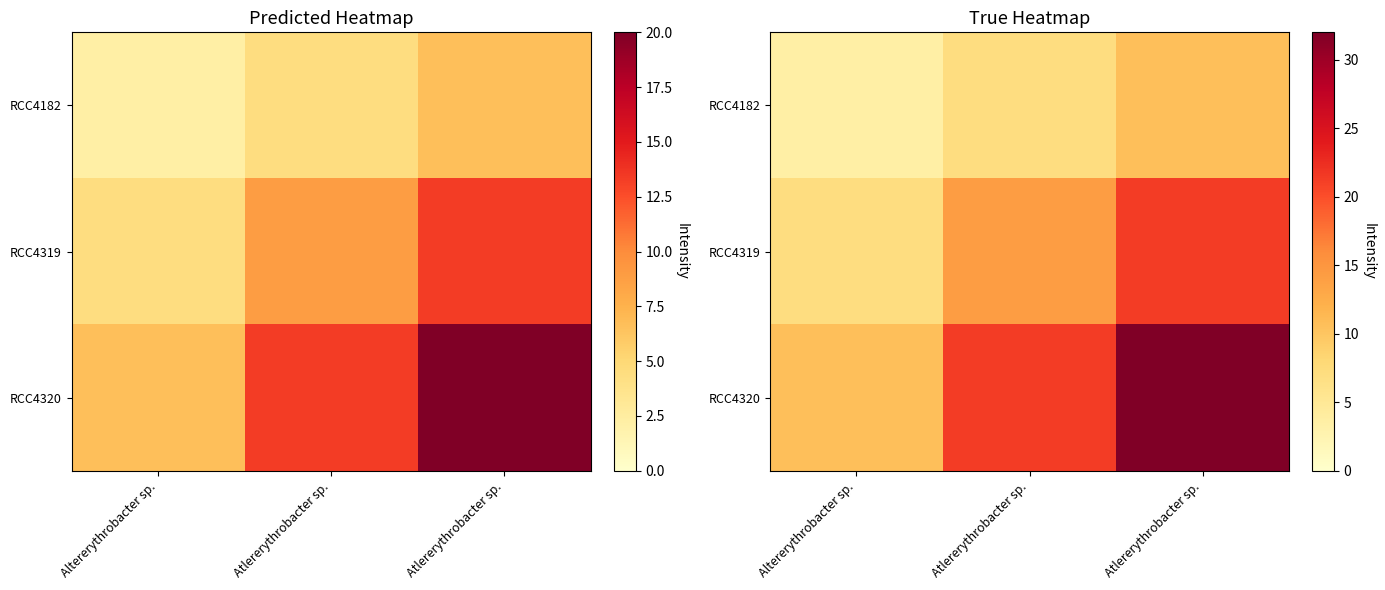

Between Atlererythrobacter sp. and Atlererythrobacter sp., which is larger?

Atlererythrobacter sp.